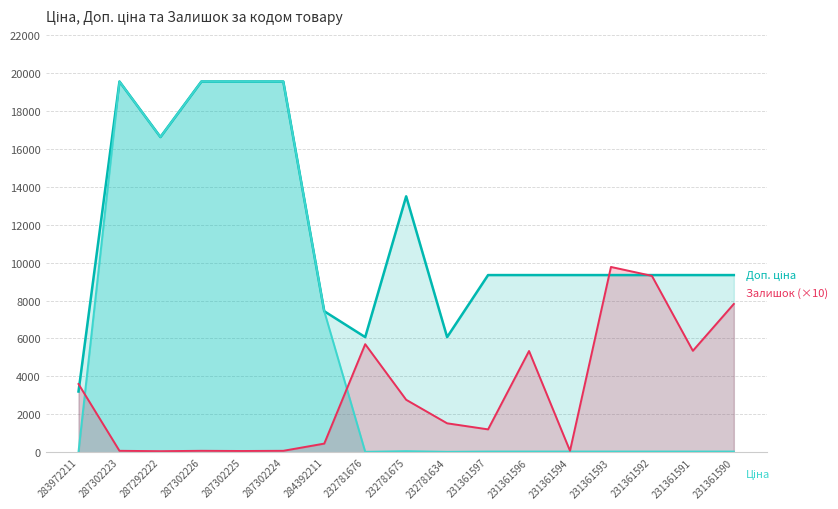

At which category does the chart reach its peak across all series?

287302223